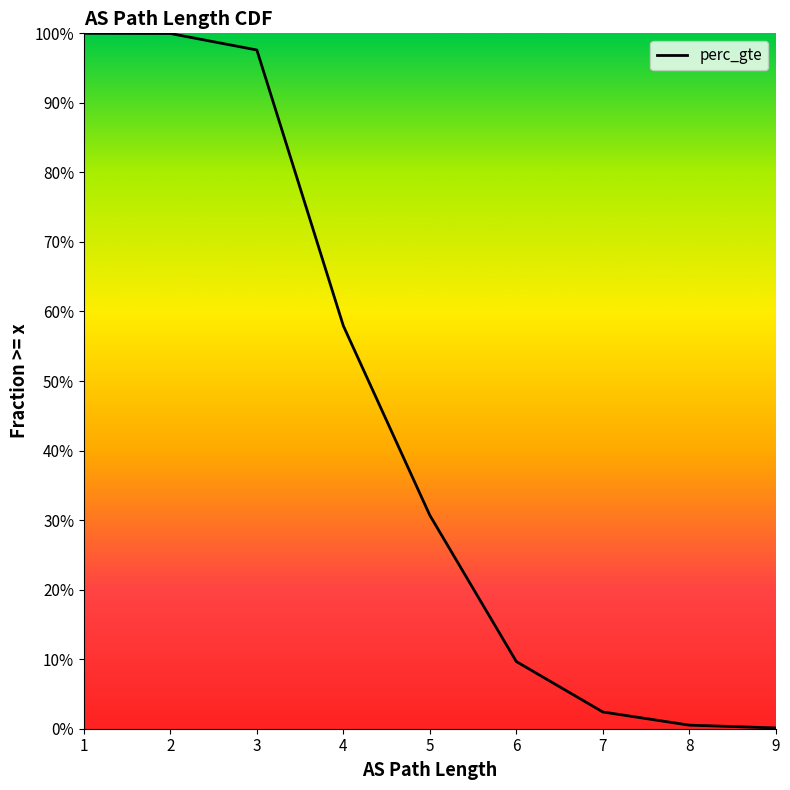

What is the value of the 3rd point from the left?

1.0